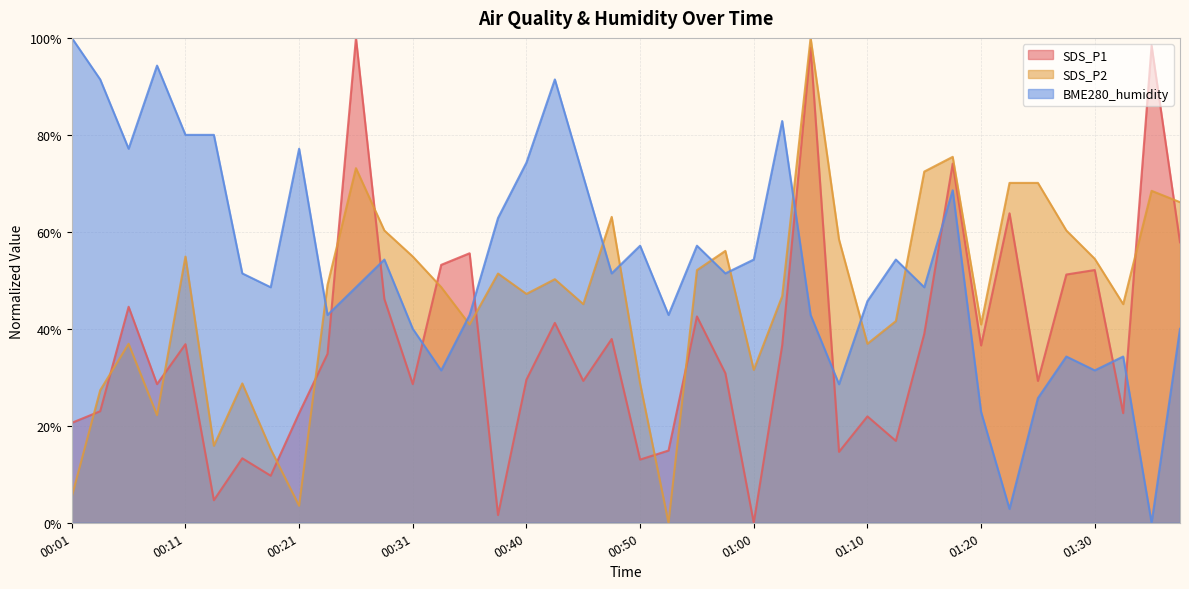

How many data points does each series have?

40